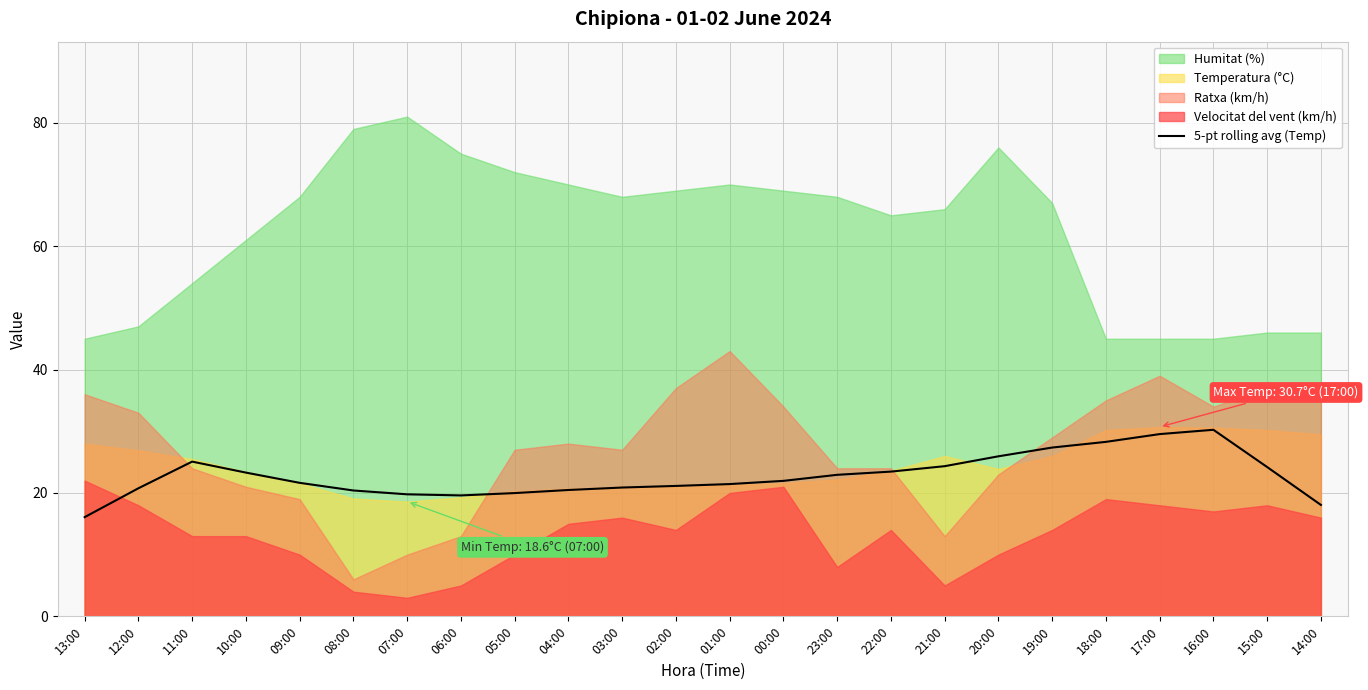

How many lines are shown in the chart?

1